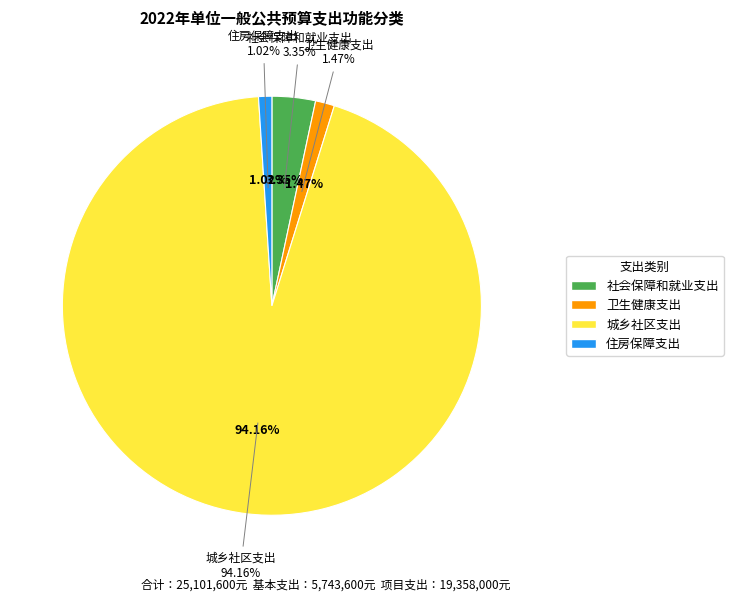

To the nearest percent, what portion does 住房保障支出 represent?

1%